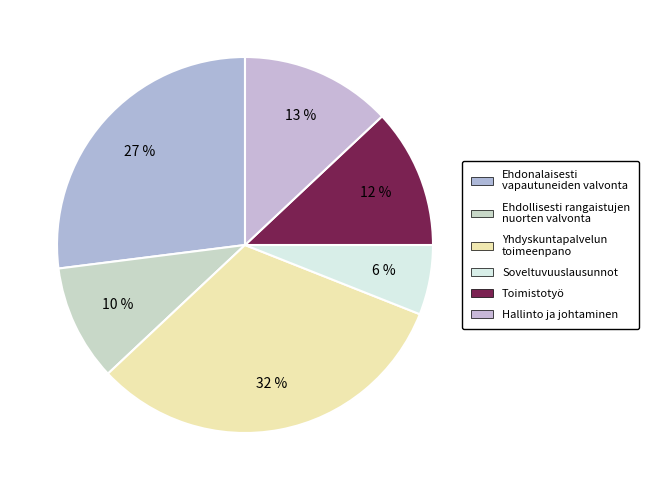

Count the number of slices in the pie.

6